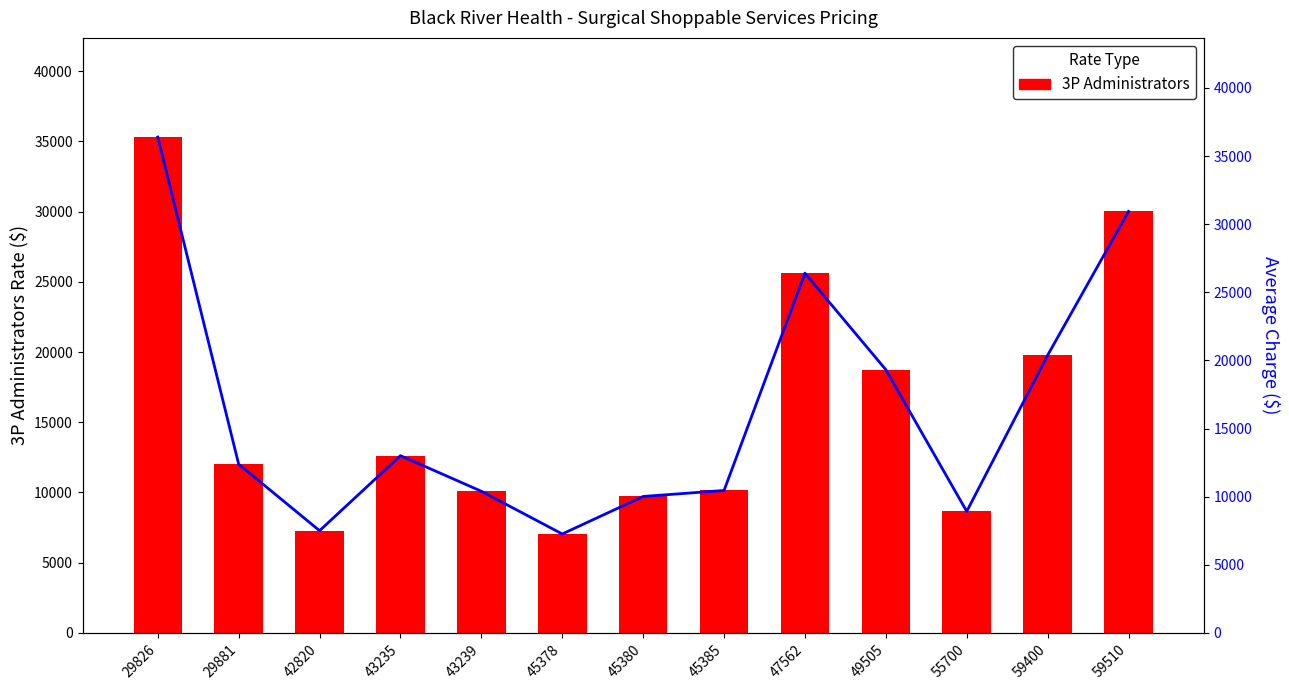

At which category is the sum across all series the highest?

29826